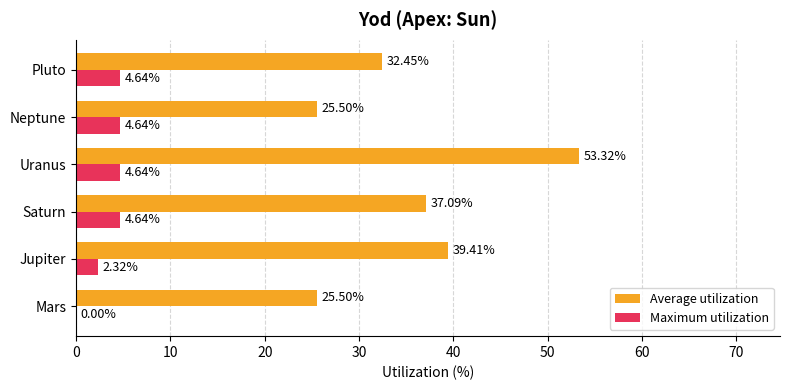

Which series has the widest spread of values?

Average utilization